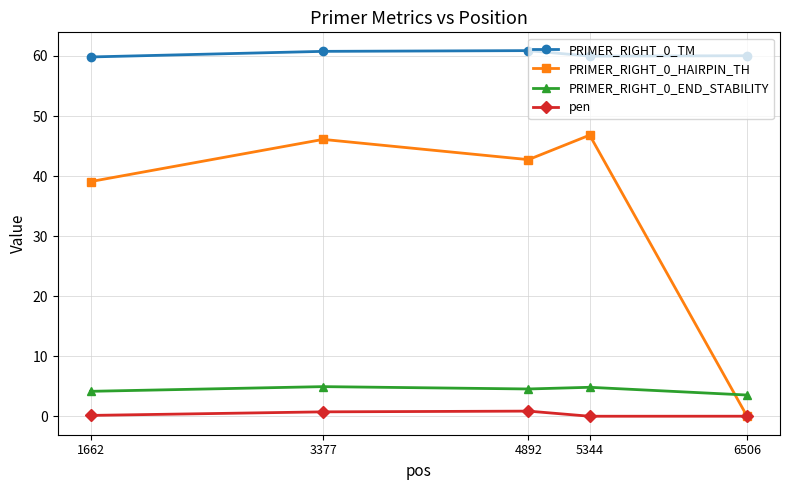

The PRIMER_RIGHT_0_END_STABILITY series shows 7.1 at 3377. True or false?

False